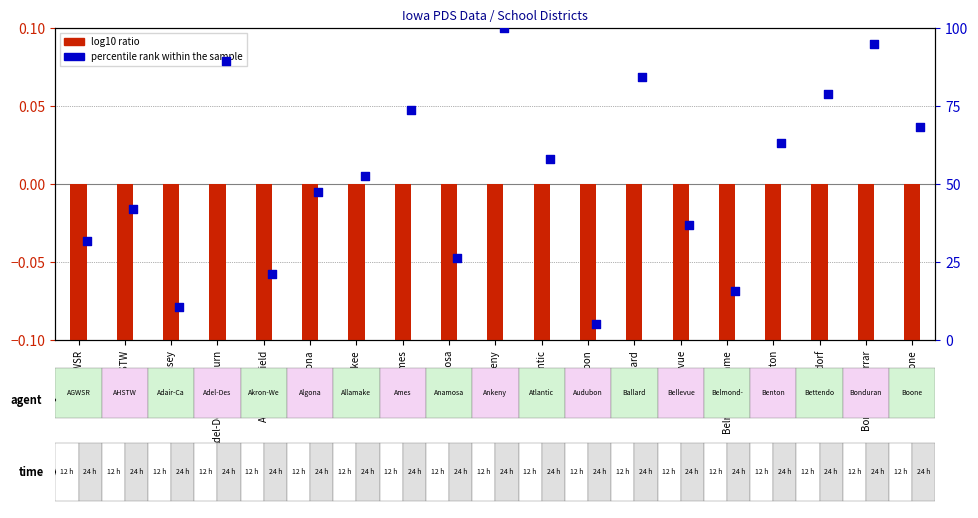

Which series contains the highest Y value?

percentile rank within the sample